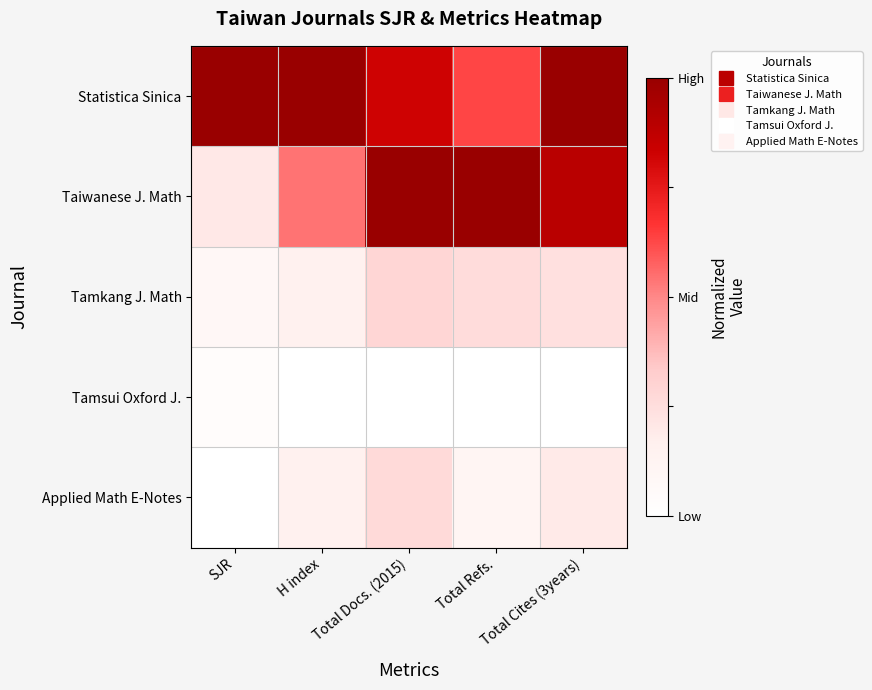

At SJR, list the series in order from smallest to largest.

Applied Math E-Notes, Tamsui Oxford J., Tamkang J. Math, Taiwanese J. Math, Statistica Sinica